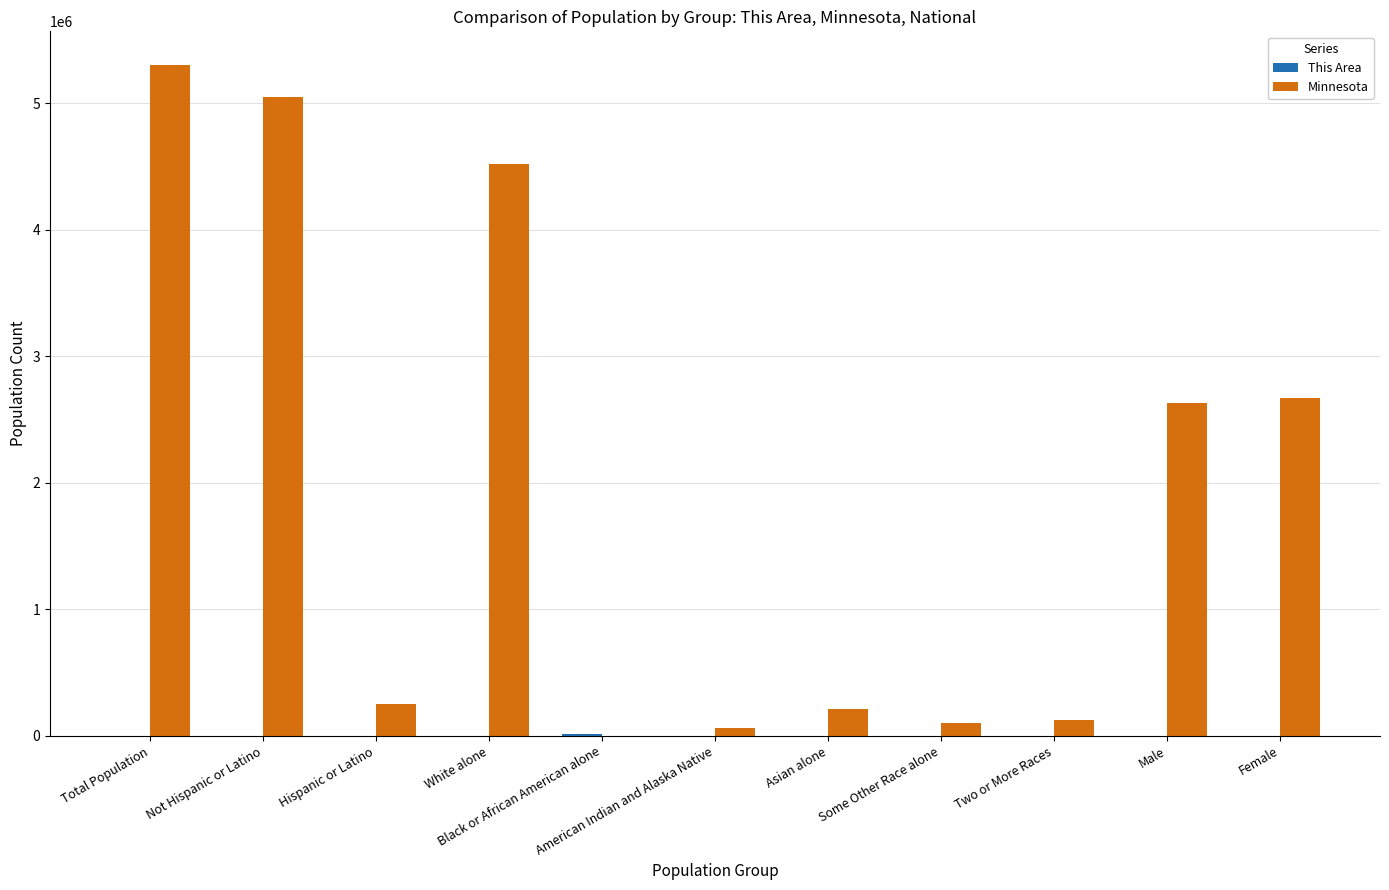

What value does the Minnesota series have at Hispanic or Latino, to the nearest 50?

250250